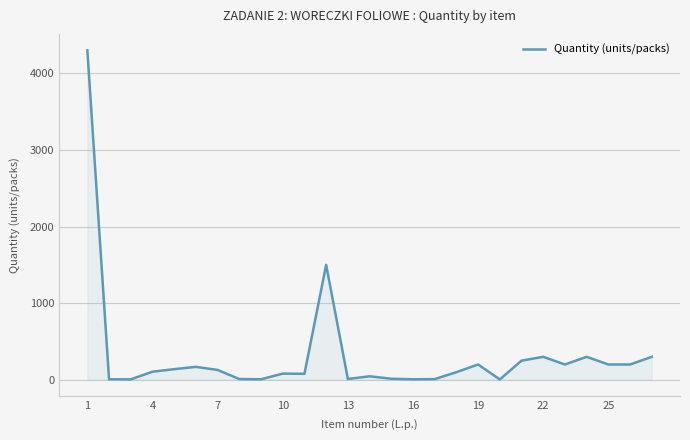

What is the difference between the maximum and minimum values?

4295